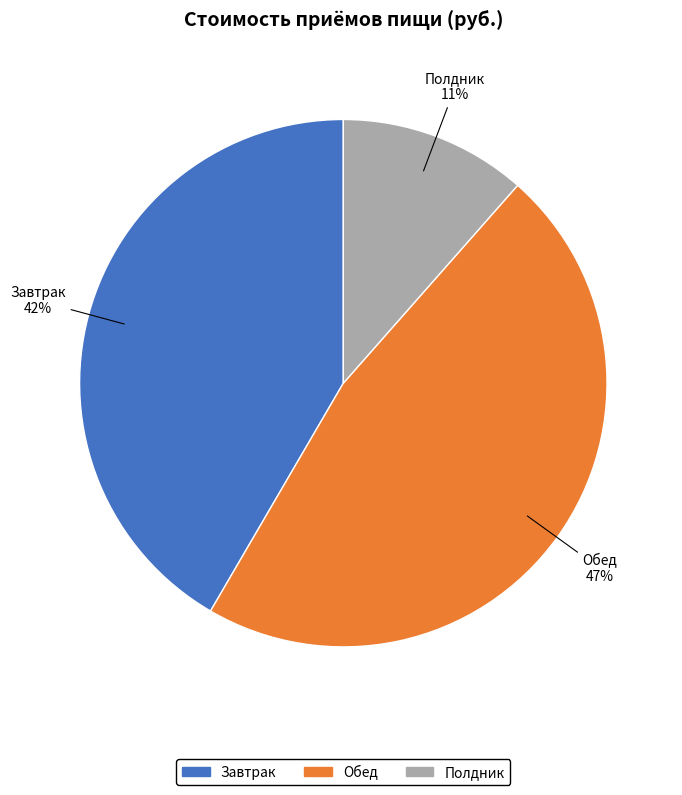

What is the ratio of the value at Завтрак to the value at Обед?

0.9